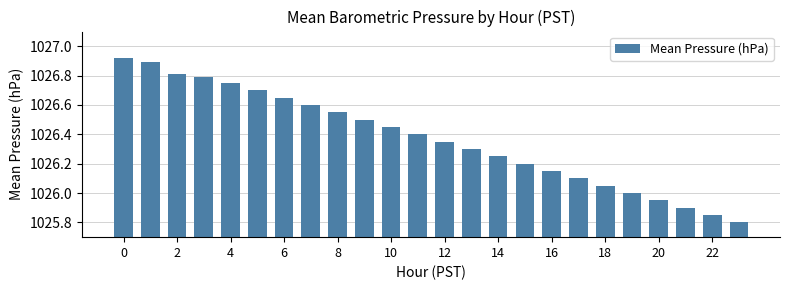

What is the difference between the maximum and minimum values?

1.1